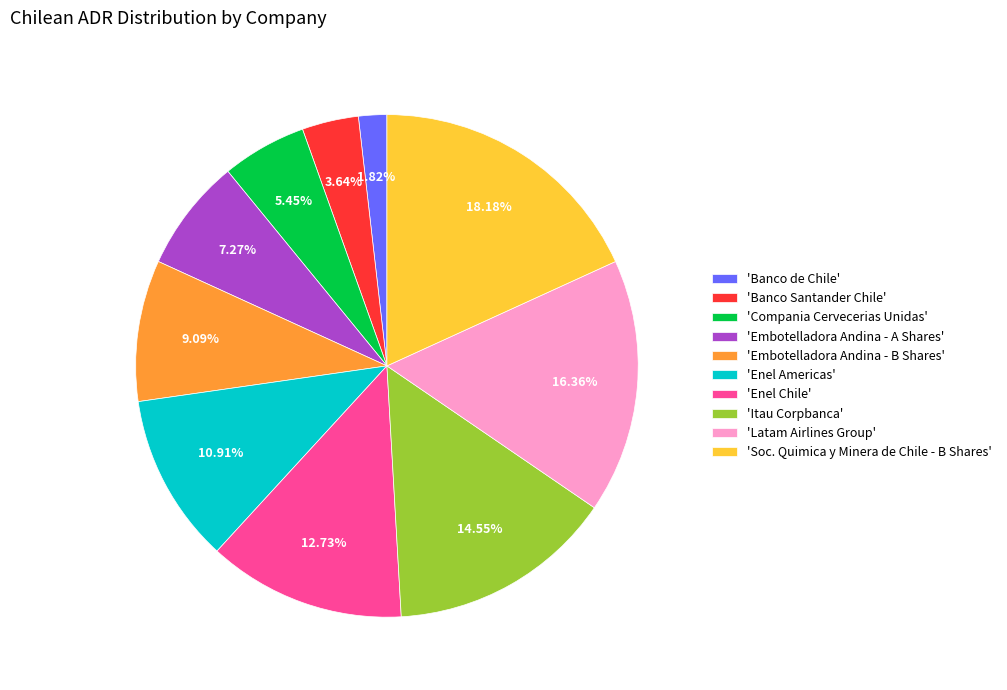

How many slices are in this pie chart?

10